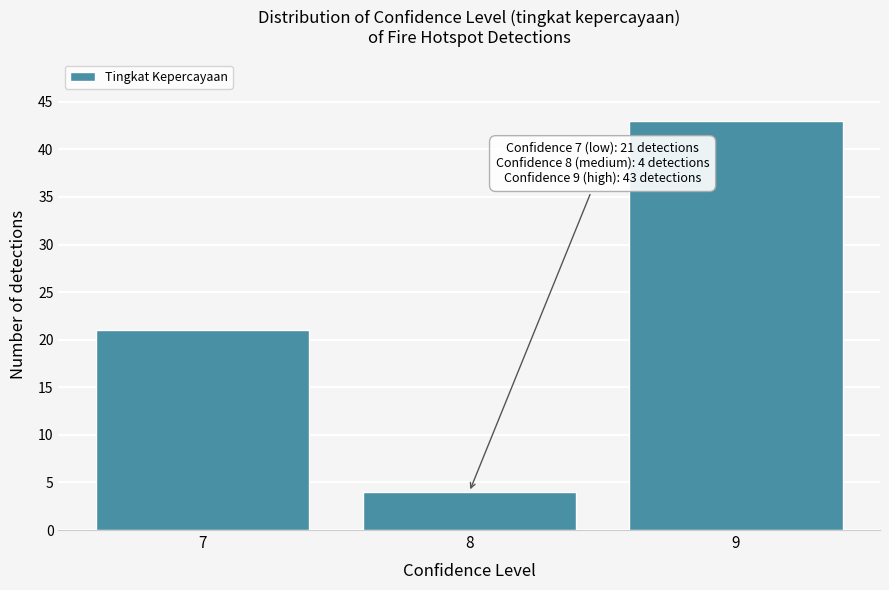

Reading left to right, extract all data points from this chart.

7=21	8=4	9=43